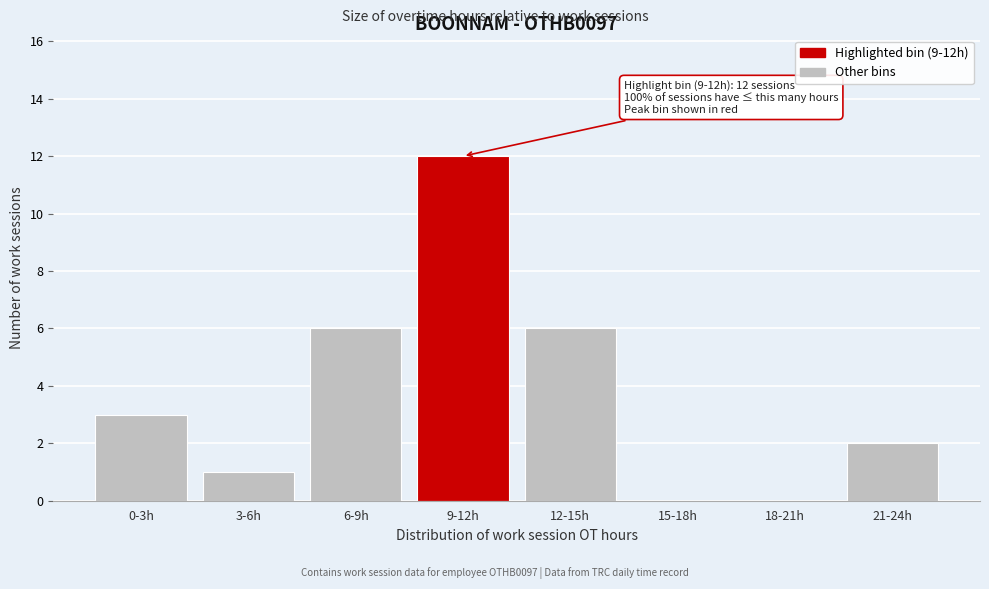

Reading left to right, what are all the values shown in this chart?

0-3h=3	3-6h=1	6-9h=6	9-12h=12	12-15h=6	15-18h=0	18-21h=0	21-24h=2